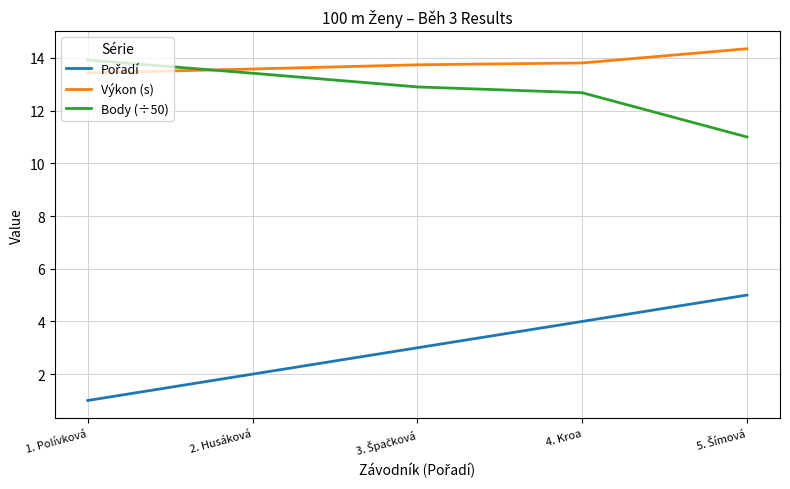

What is the difference between the maximum and second lowest values in the Výkon (s) series?

0.8